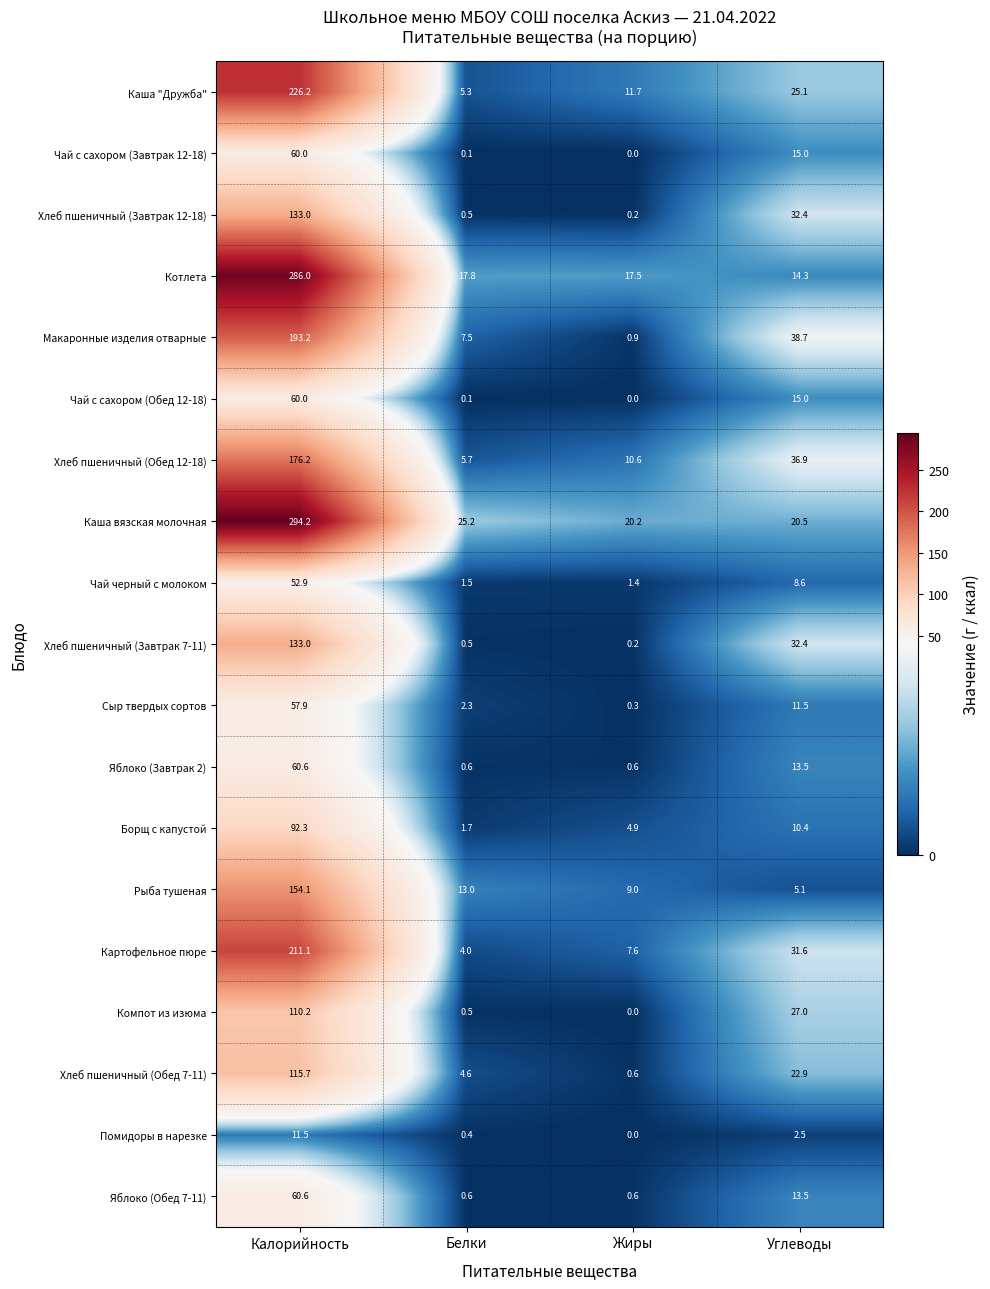

Which category has the lowest value in the Чай с сахором (Завтрак 12-18) series?

Жиры